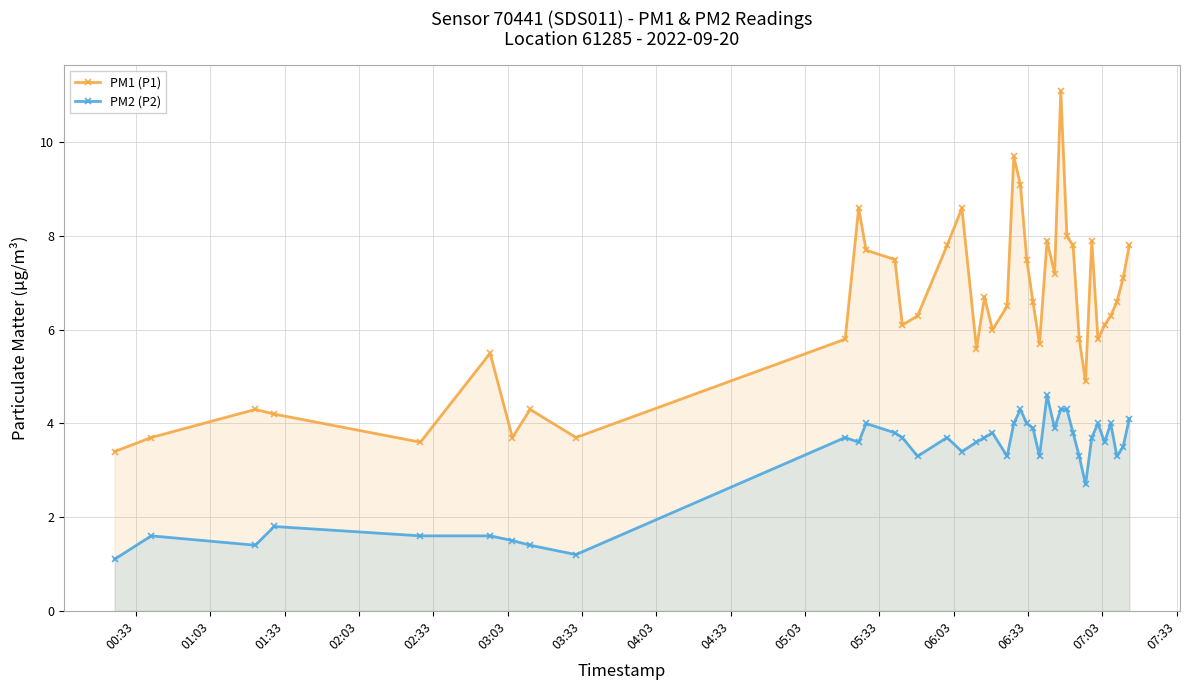

Rank the series by their maximum value, from highest to lowest.

PM1 (P1), PM2 (P2)